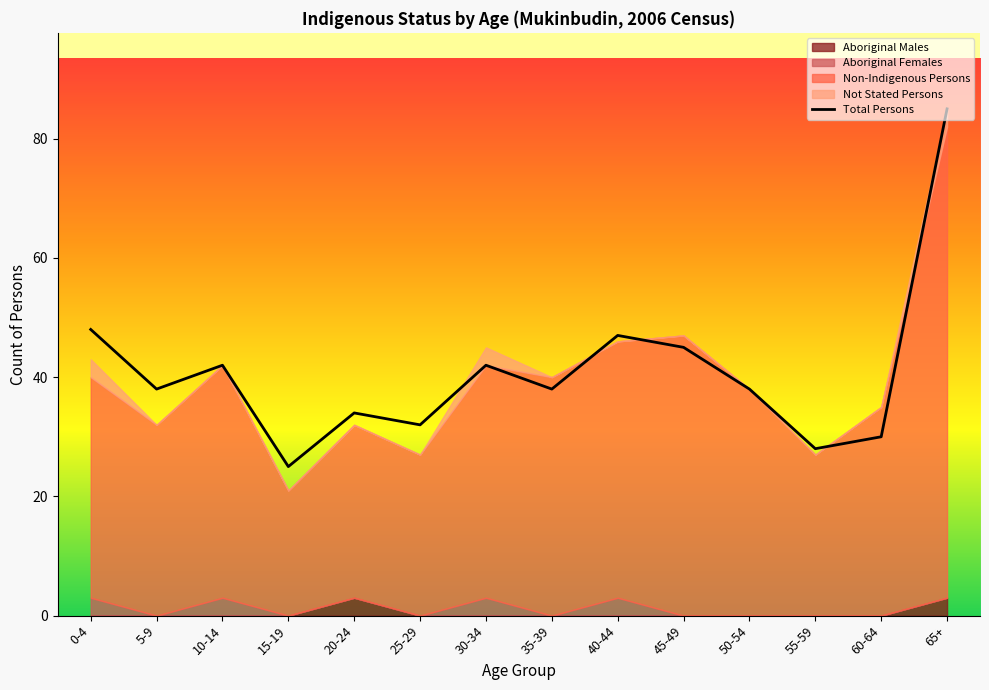

Which has a higher value, 0-4 or 5-9?

0-4